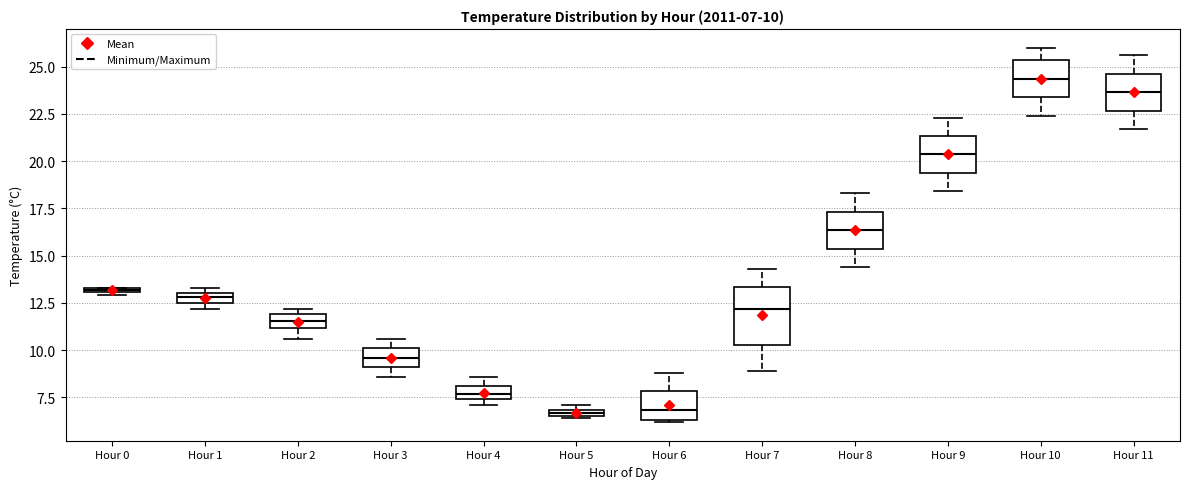

Which box is the tallest, from its lower edge to its upper edge?

Hour 7